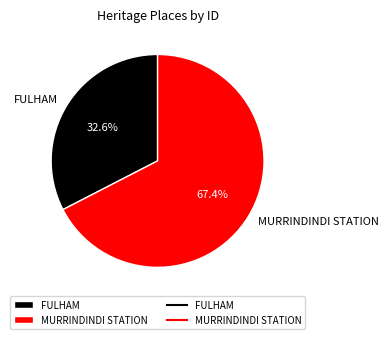

To the nearest percent, what percentage of the pie is MURRINDINDI STATION?

67%